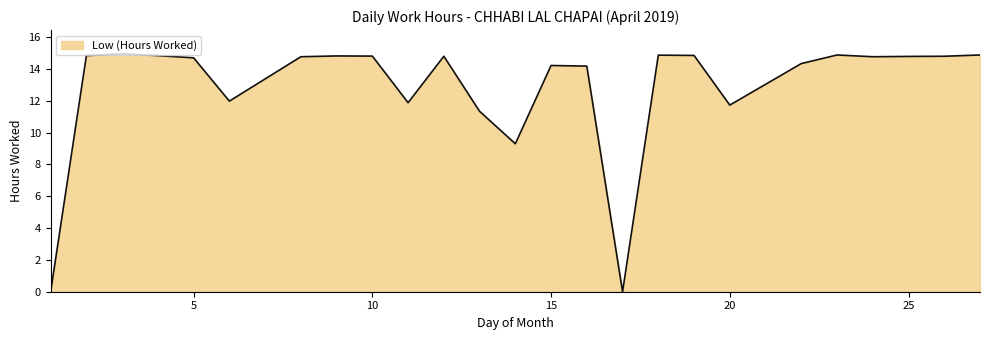

List the labels in order of value, largest first.

3, 23, 27, 18, 19, 2, 4, 9, 10, 12, 26, 25, 8, 24, 5, 22, 15, 16, 6, 11, 20, 13, 14, 1, 17